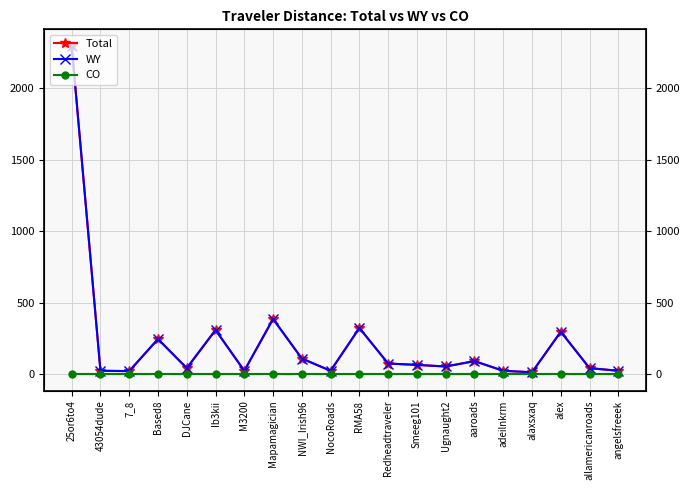

The WY series shows 14.4 at alaxsxaq. True or false?

True